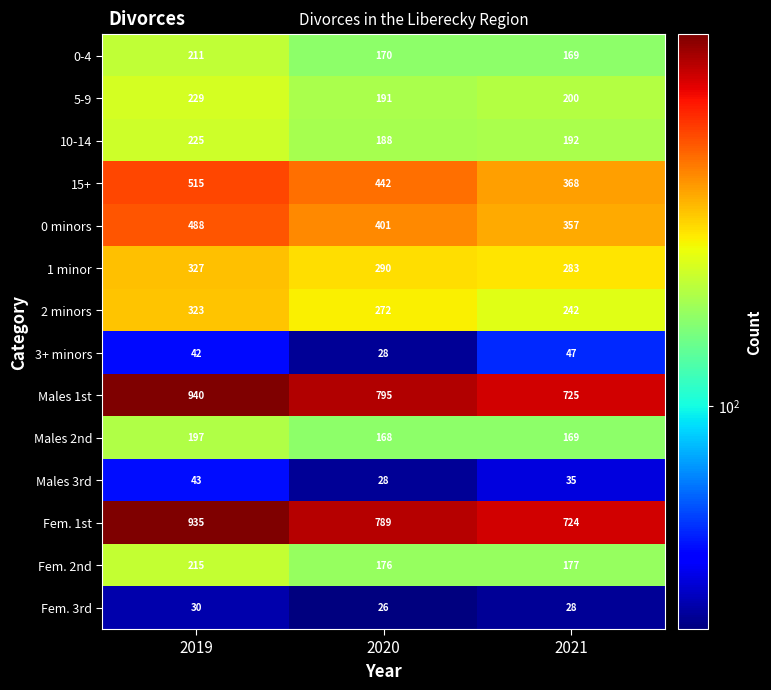

What is the difference between the maximum and minimum values in the Fem. 2nd series?

39